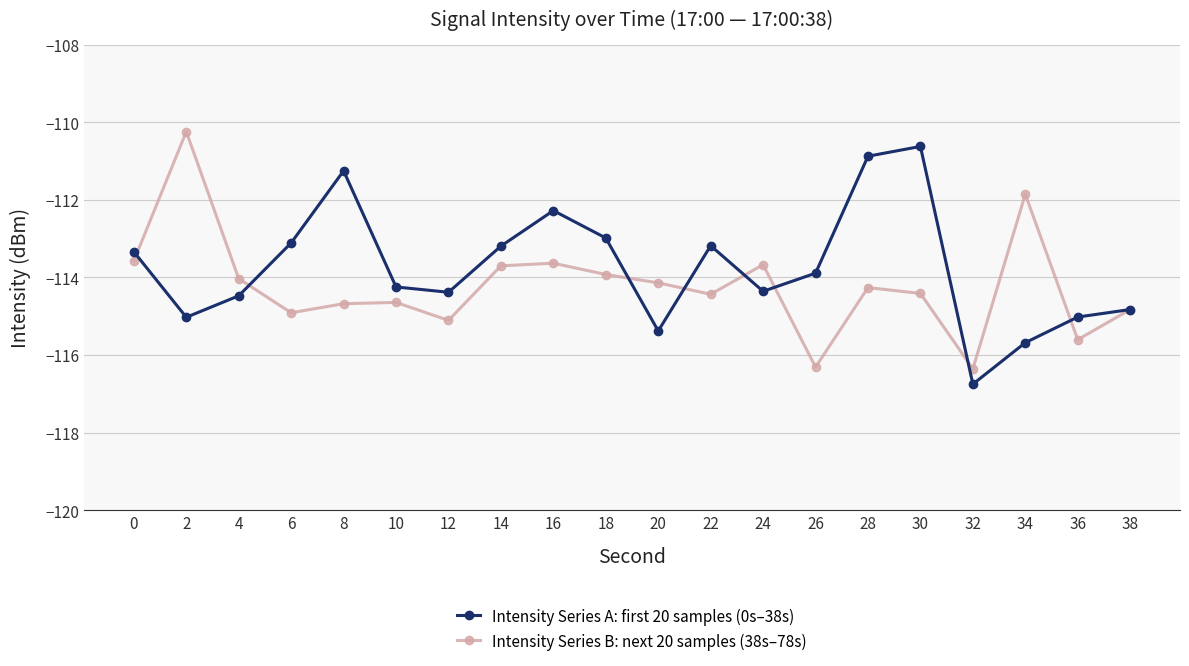

Count the number of categories in the chart.

20